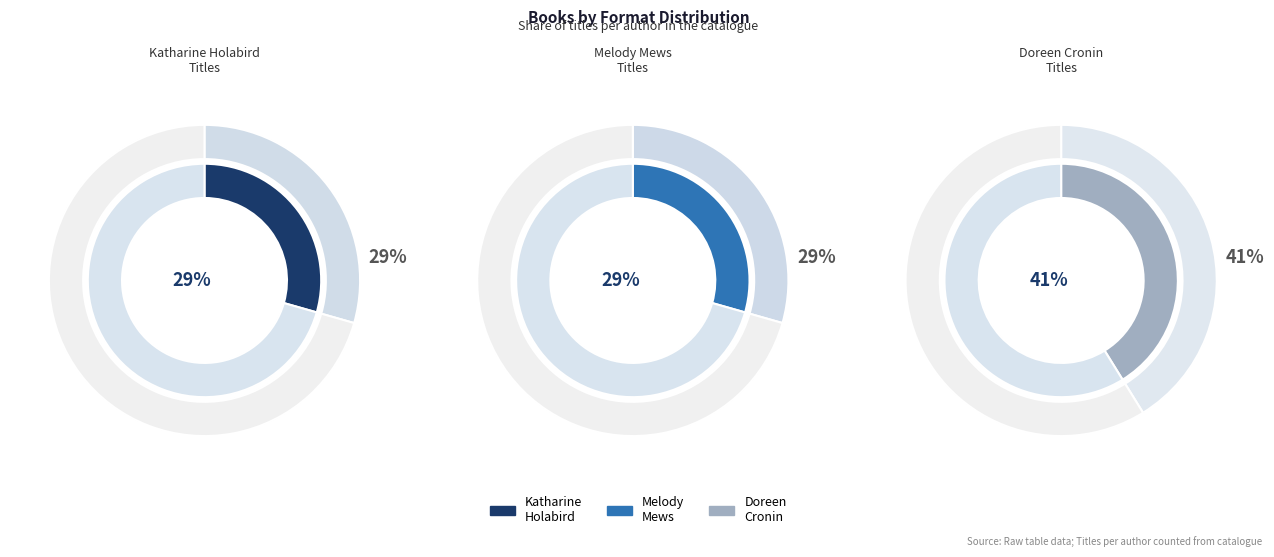

Which category has the biggest portion of the pie?

Doreen Cronin (1569483)